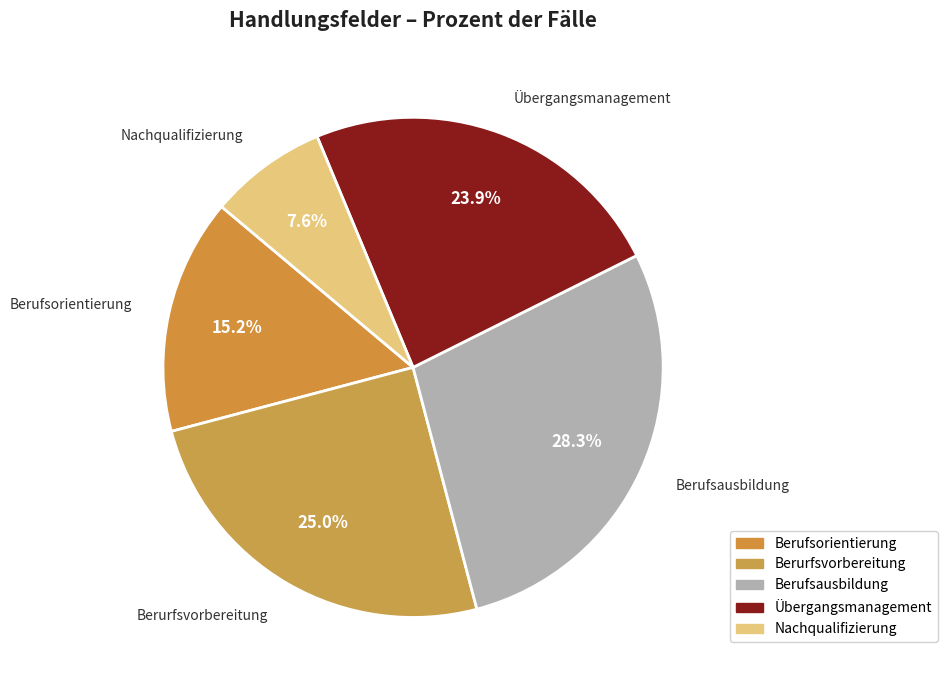

Between Berurfsvorbereitung and Berufsorientierung, which is larger?

Berurfsvorbereitung